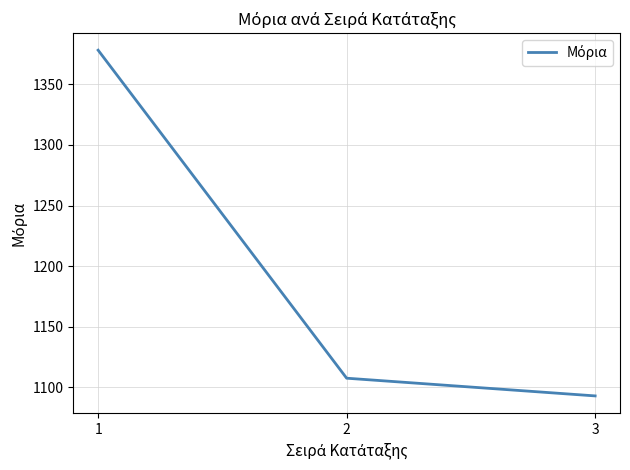

What is the greatest value displayed?

1378.1